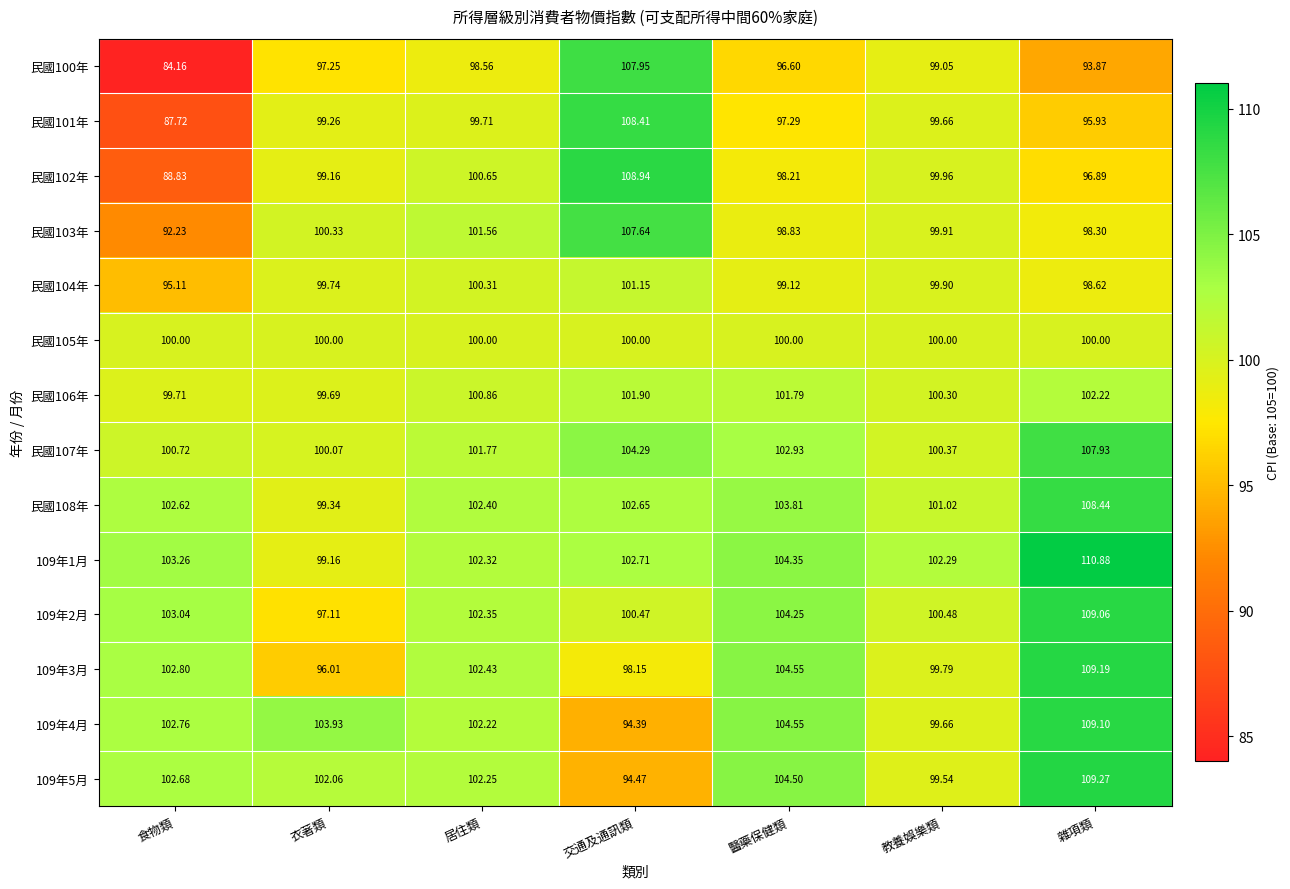

At which label does 109年1月 reach its peak?

雜項類